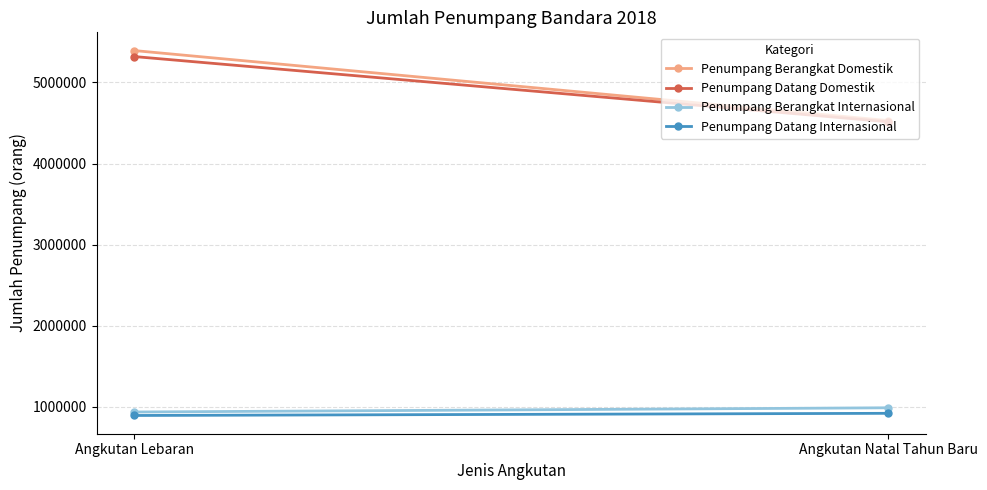

At which label does Penumpang Datang Domestik reach its peak?

Angkutan Lebaran